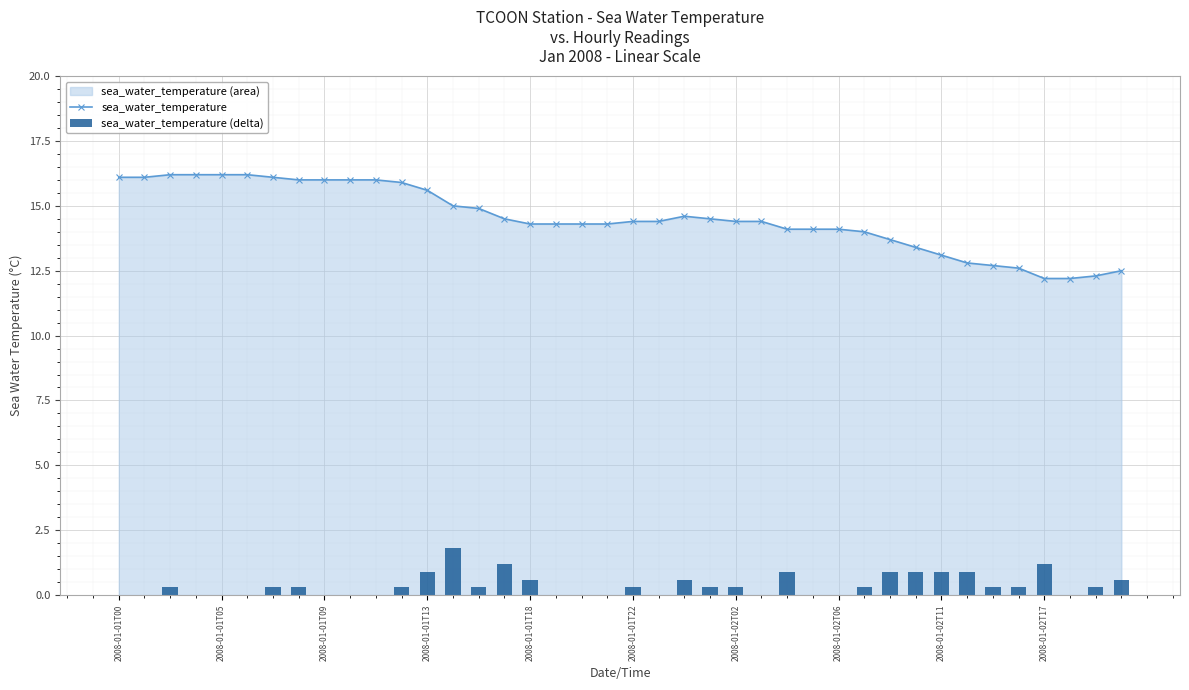

What is the value of the sea_water_temperature bar at the 10th from the left?

16.0